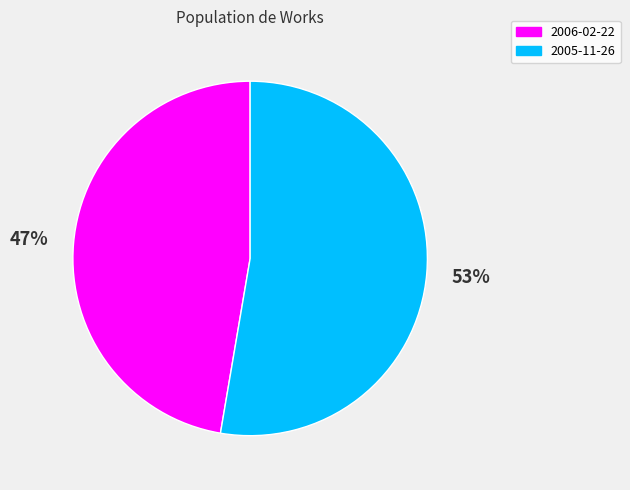

To the nearest percent, what is the average slice percentage?

50%